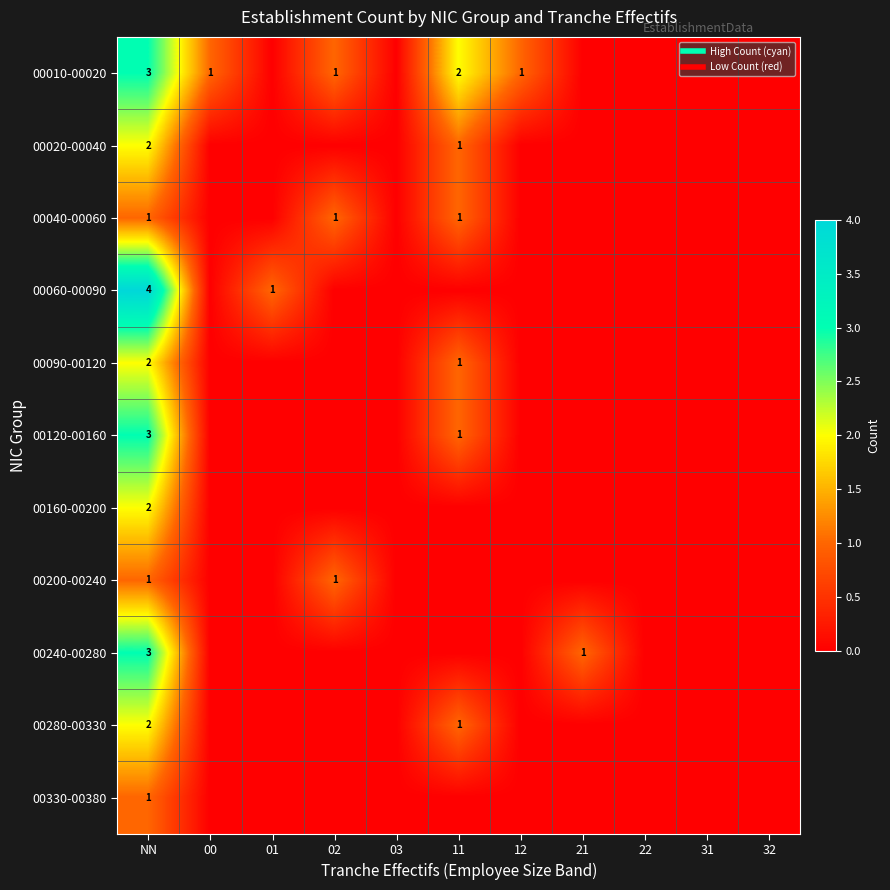

List the labels in order of 00020-00040 value, smallest first.

00, 01, 02, 03, 12, 21, 22, 31, 32, 11, NN